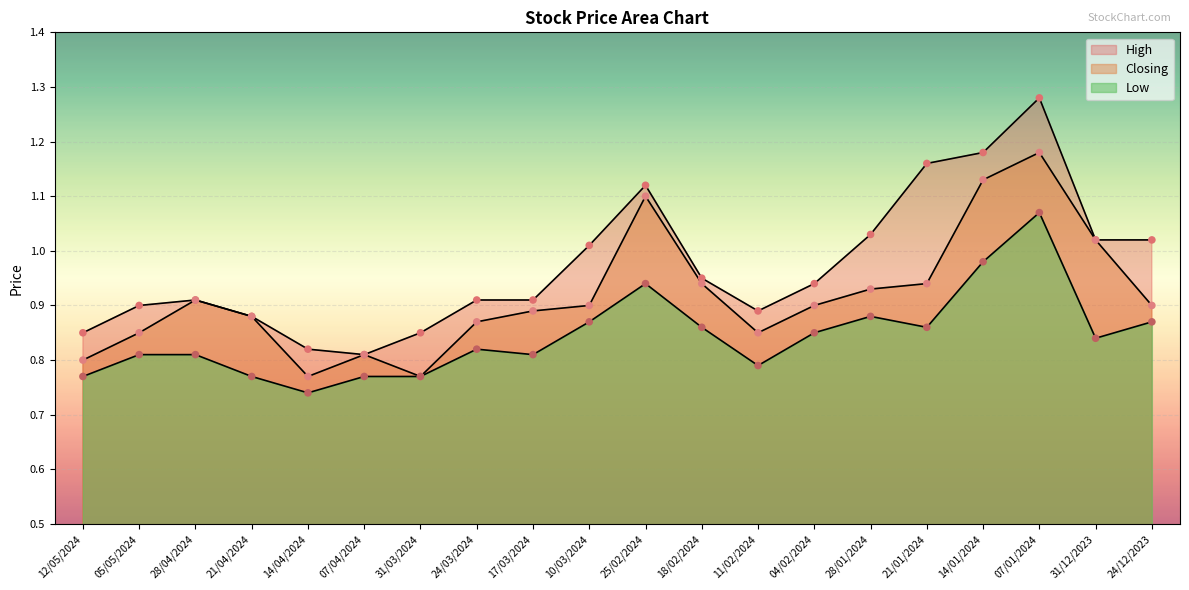

What are all the series names shown in the legend?

High, Closing, Low